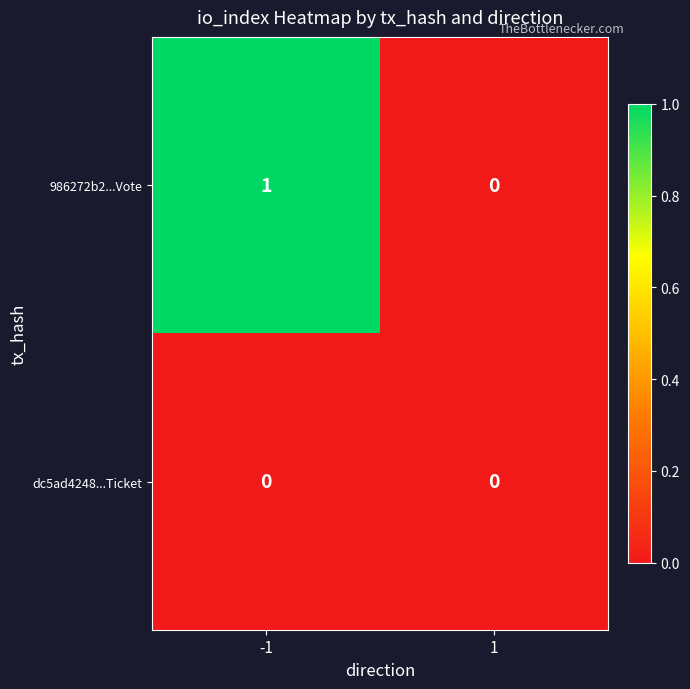

Rank the series by their average value, from highest to lowest.

986272b2...Vote, dc5ad4248...Ticket